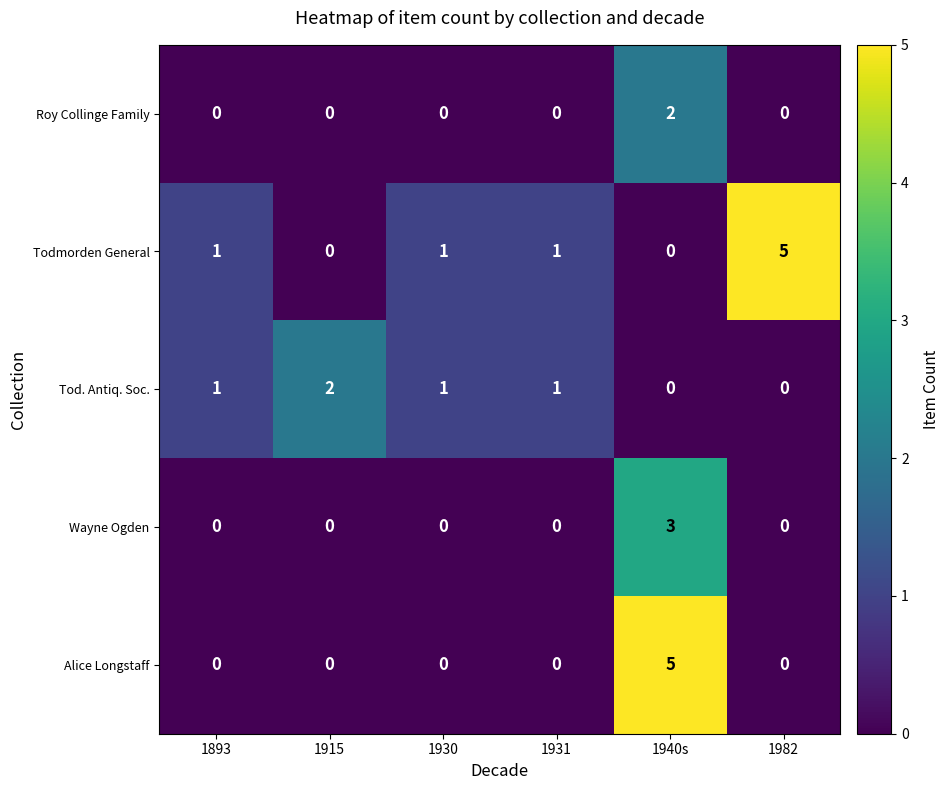

What is the sum of all Todmorden General values?

8